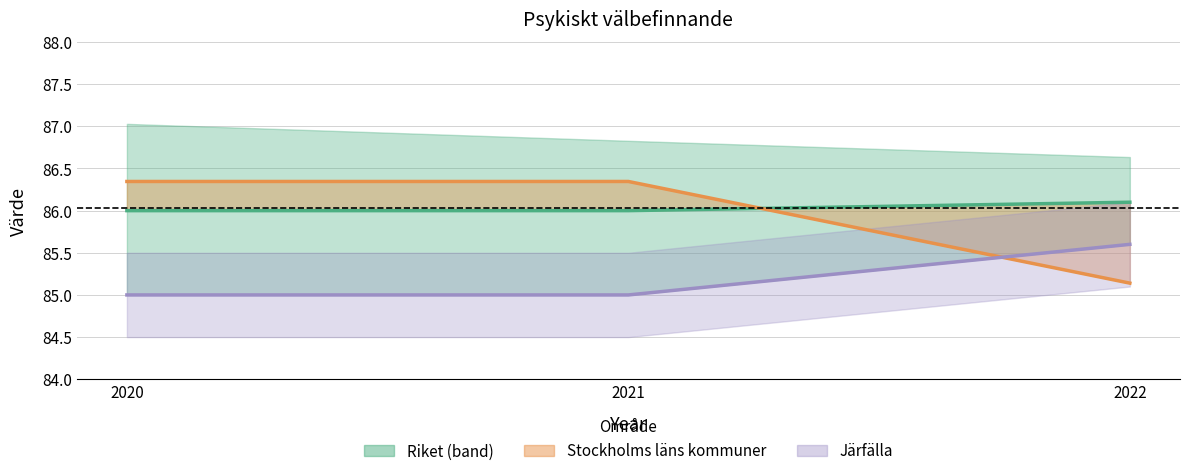

Read the Stockholms läns kommuner (linje) value at 2022.

85.1